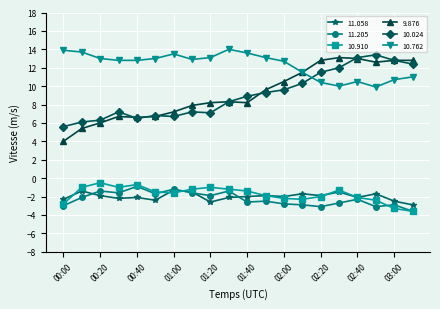

Which series has the largest total across all categories?

10.762